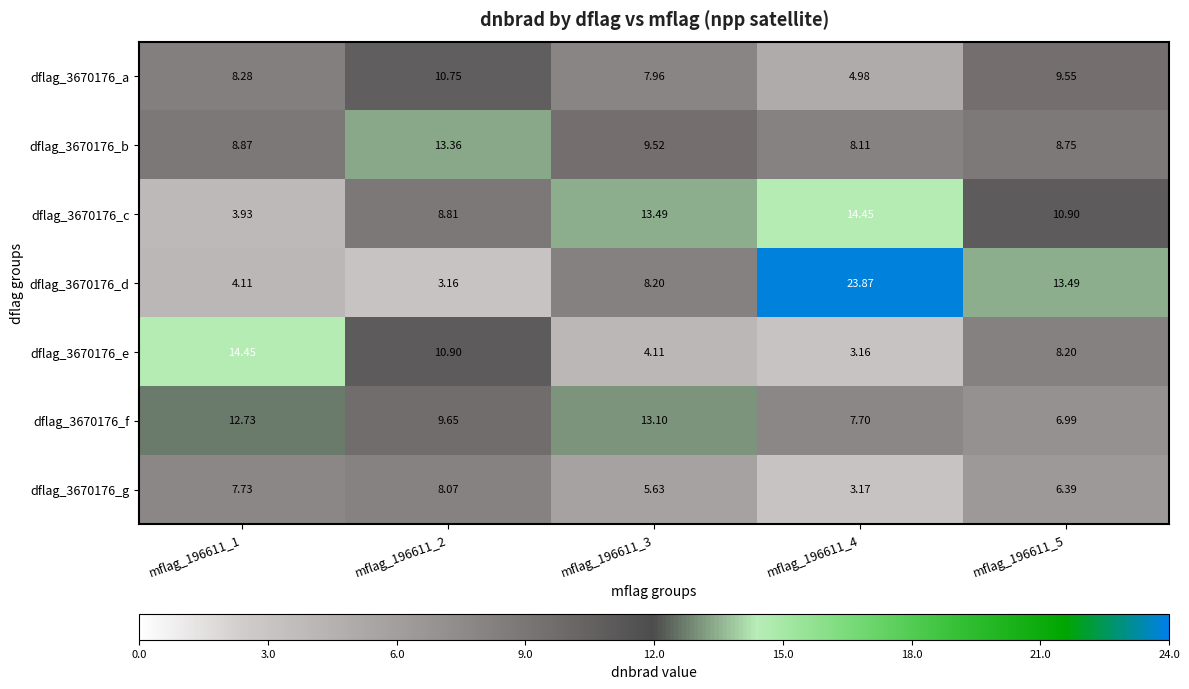

How many values in the dflag_3670176_f series exceed 9?

3